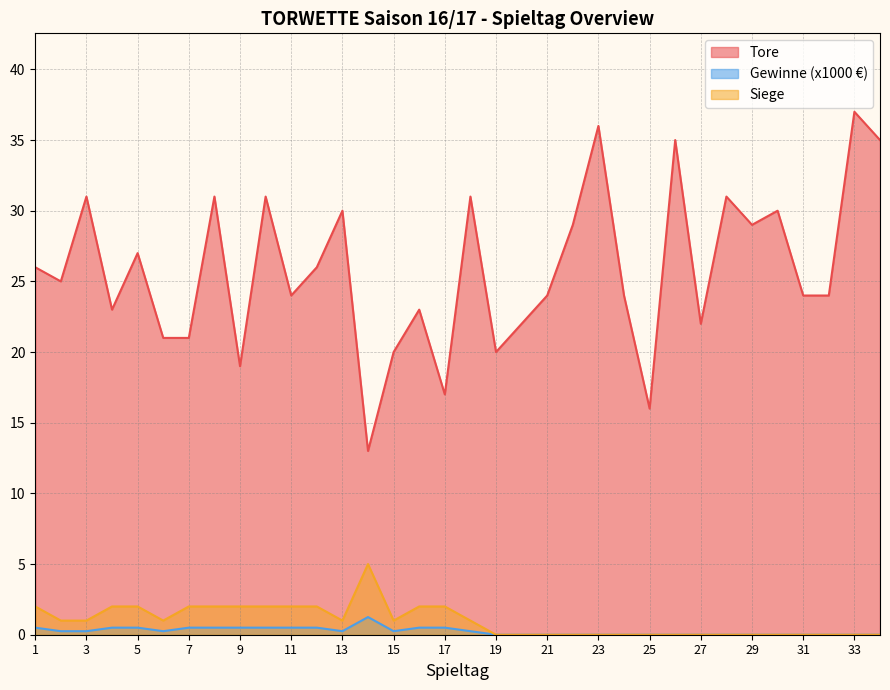

True or false: Tore has more than 2 points higher than both neighbors.

True